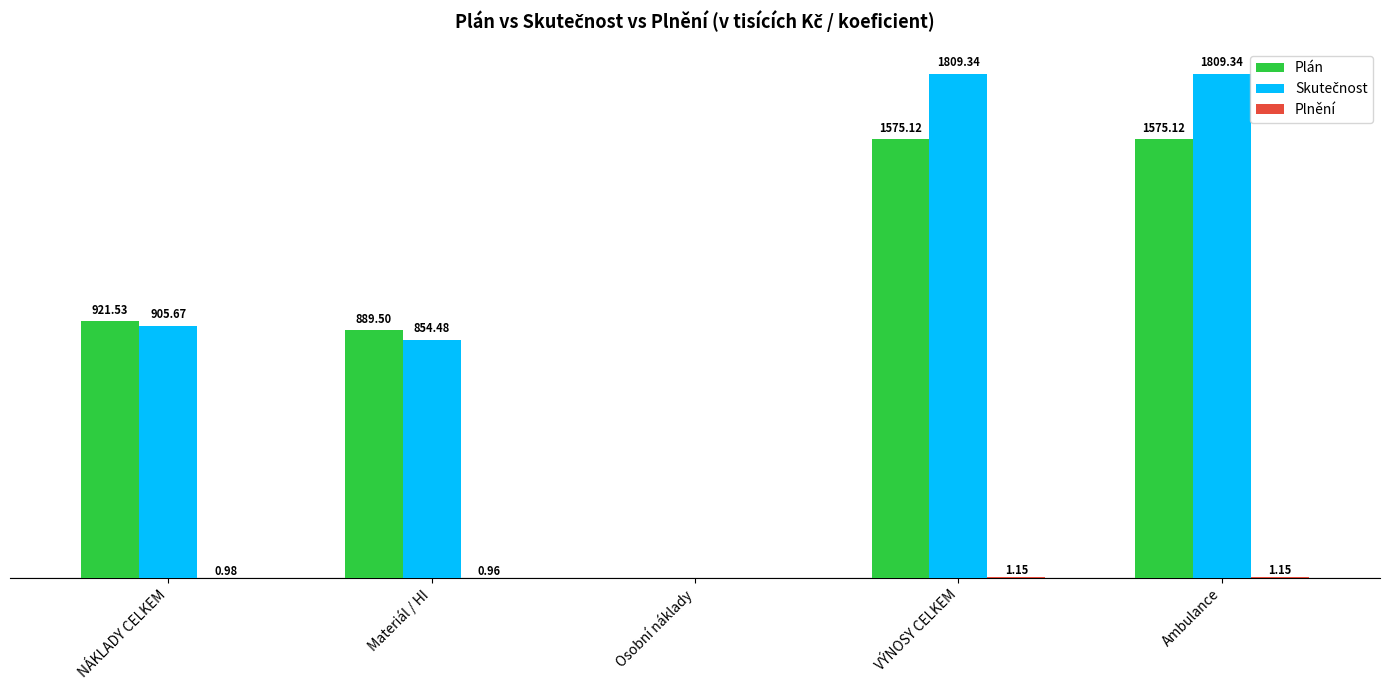

Where is Plán nearest to the value 787?

Materiál / HI